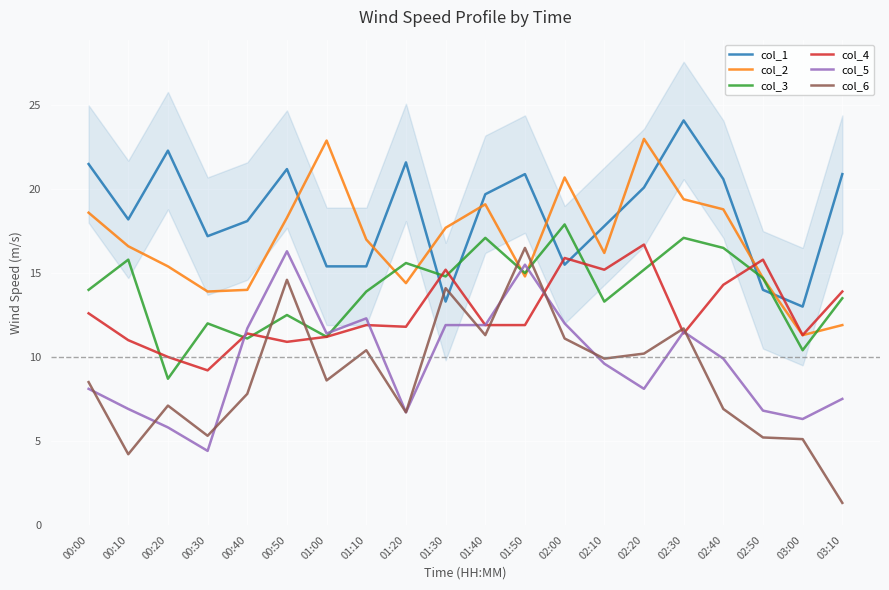

At which category is the sum across all series the highest?

02:30